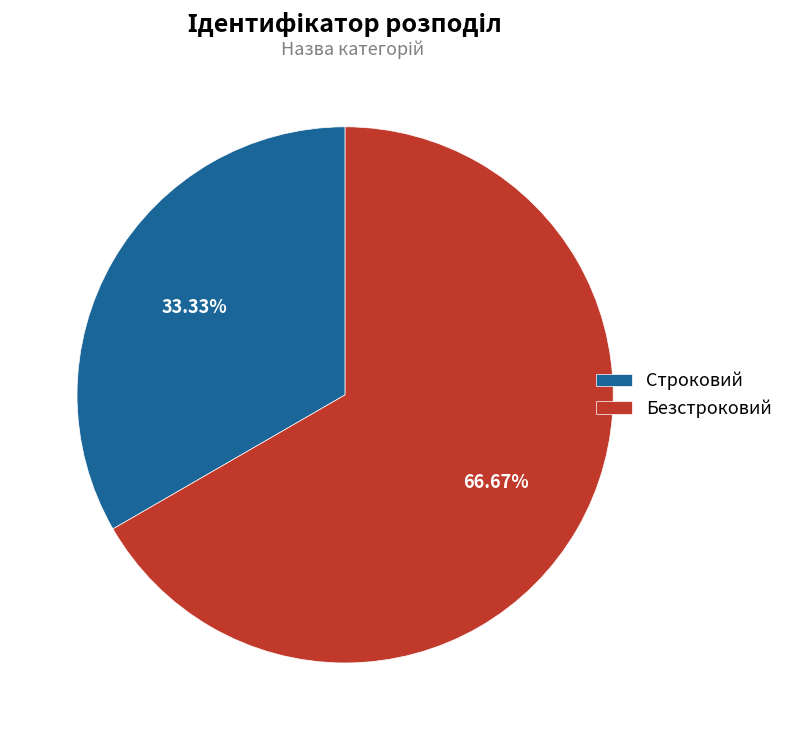

To the nearest percent, what is the average slice percentage?

50%